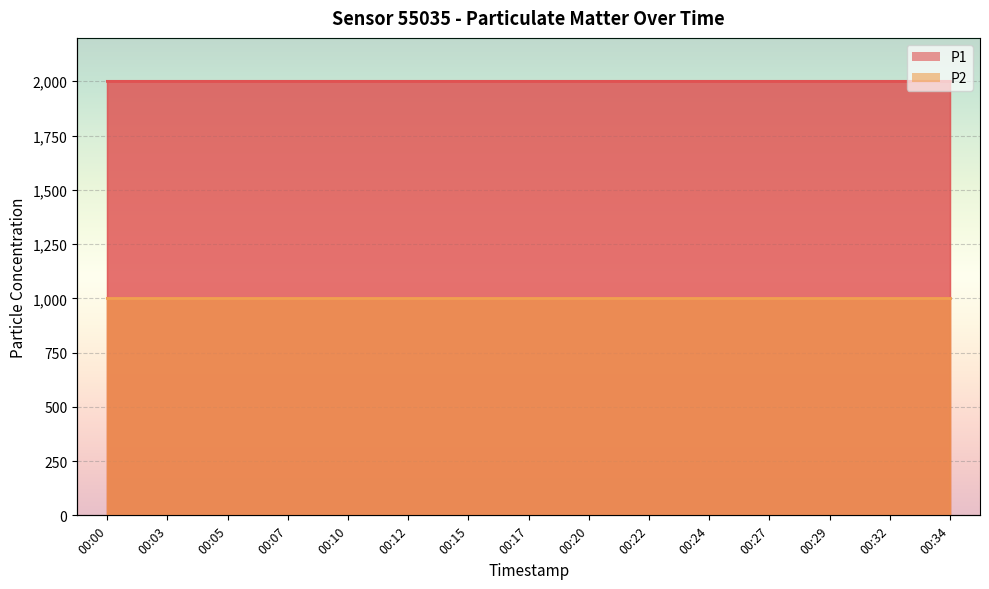

At 00:32, list the series in order from smallest to largest.

P2 line, P1 line